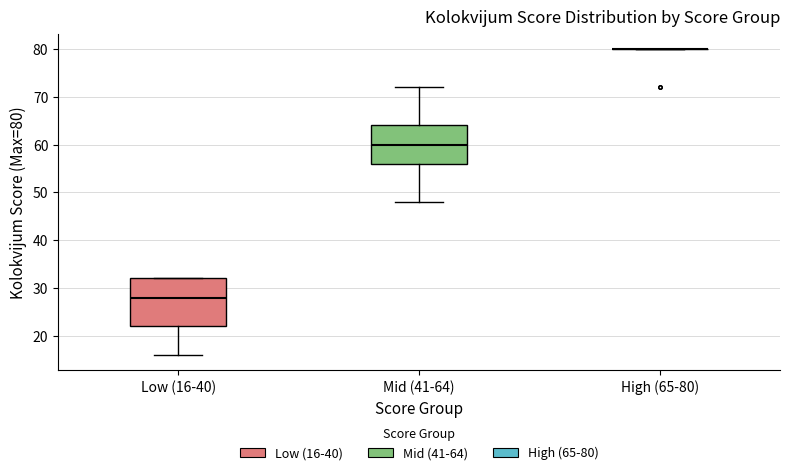

Which box is the tallest, from its lower edge to its upper edge?

Low (16-40)